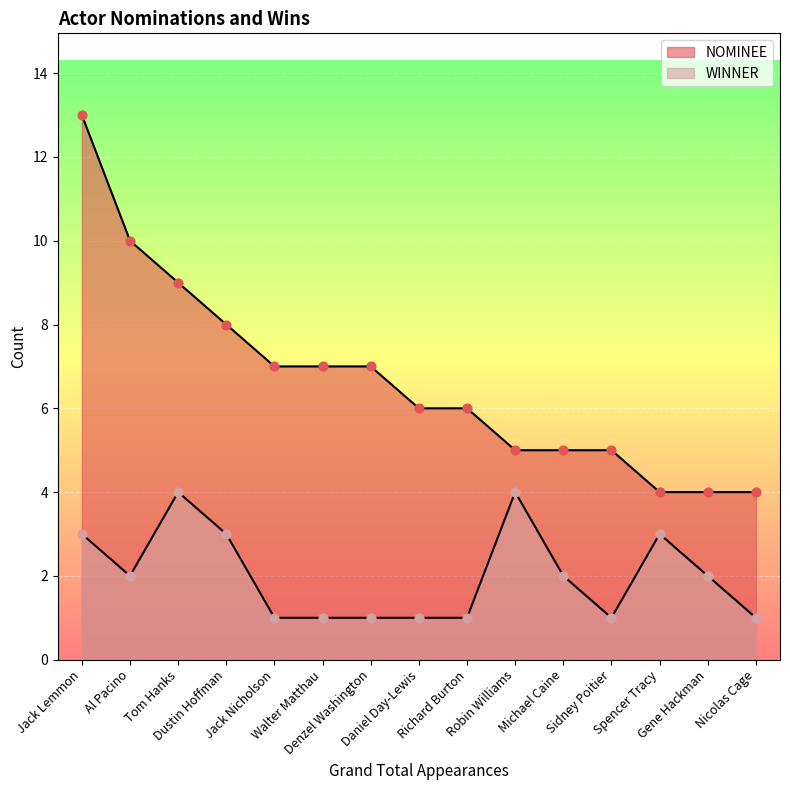

Is the value of NOMINEE at Jack Nicholson greater than the value of WINNER at Jack Lemmon?

Yes